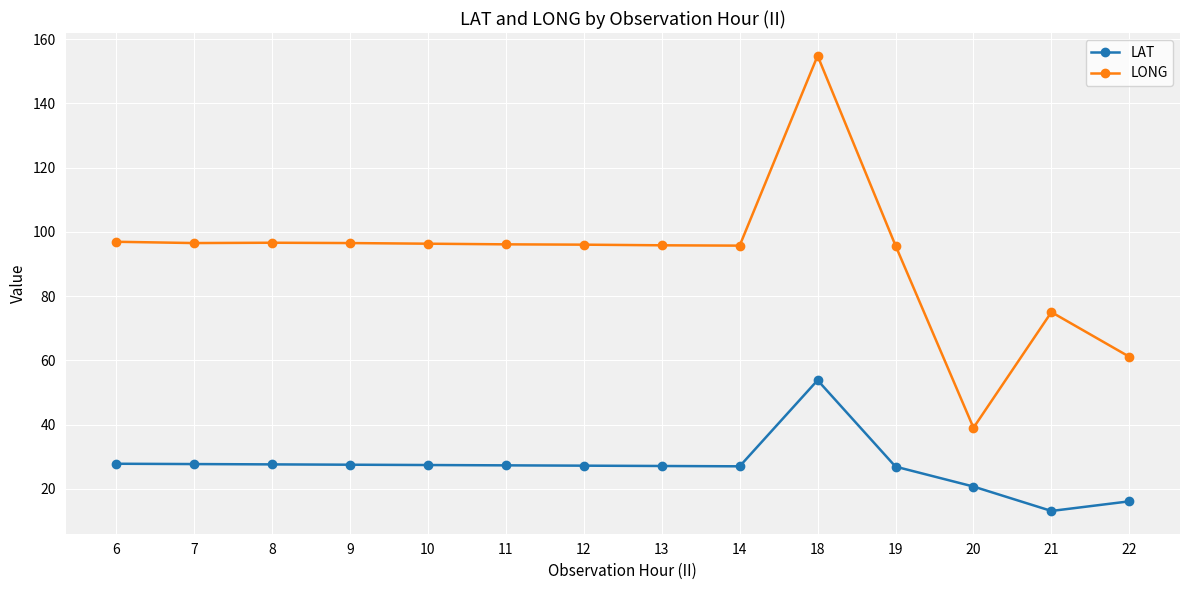

What is the difference between the highest and lowest values at 6?

69.1